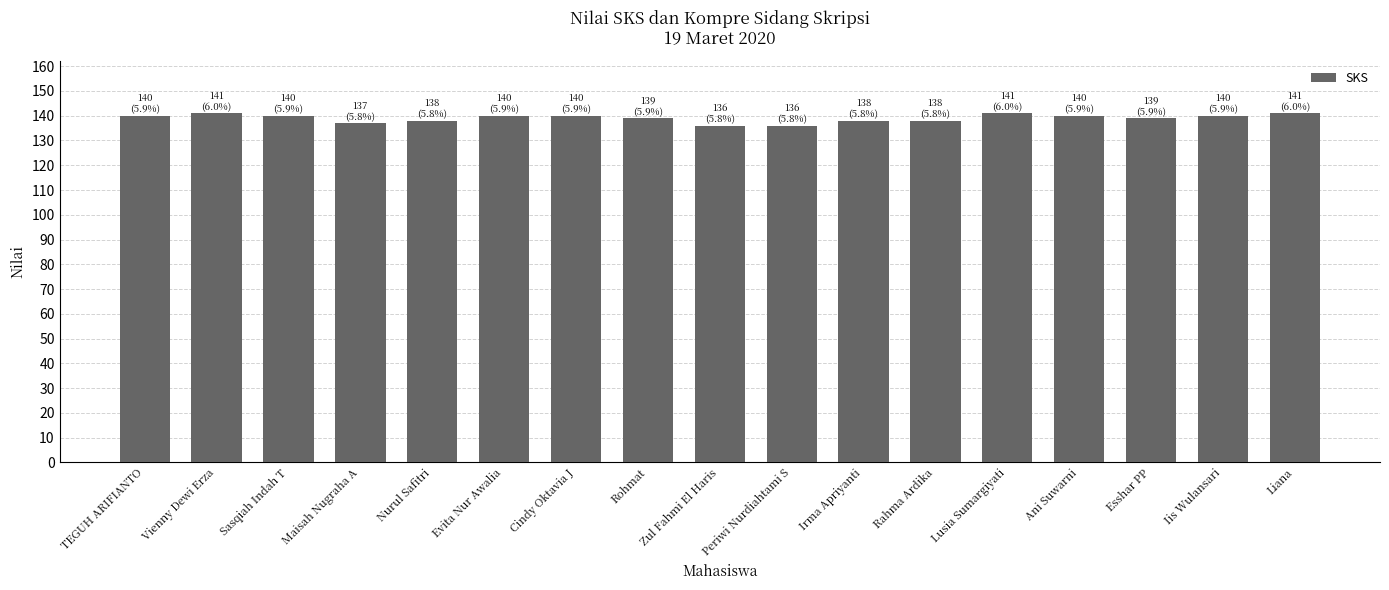

How many categories are shown in the chart?

17